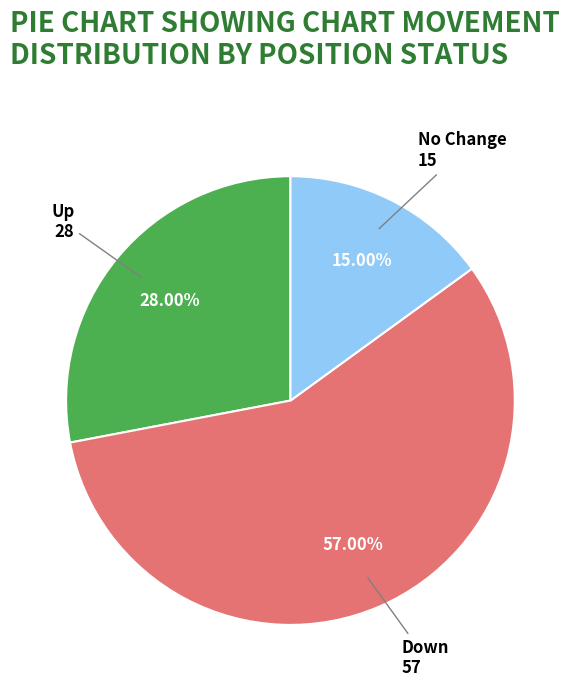

Is there a majority slice in this chart?

Yes